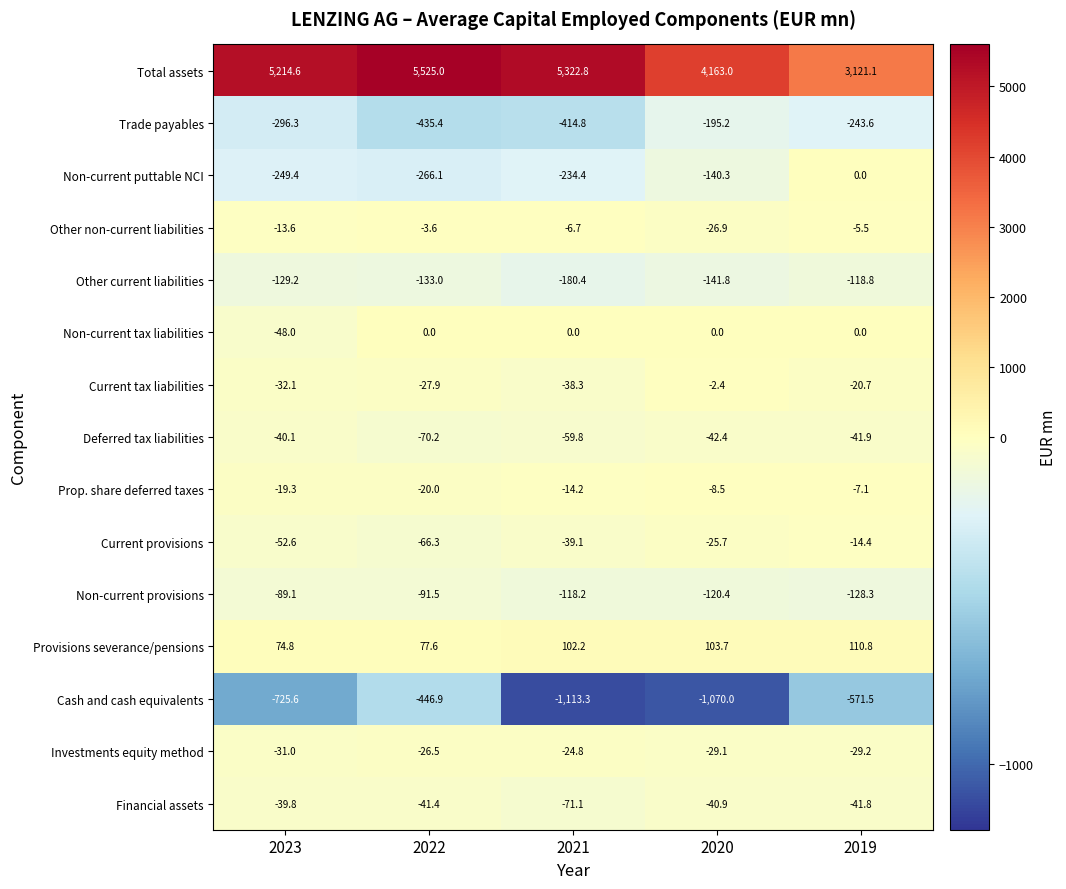

Which series has the largest total across all categories?

Total assets